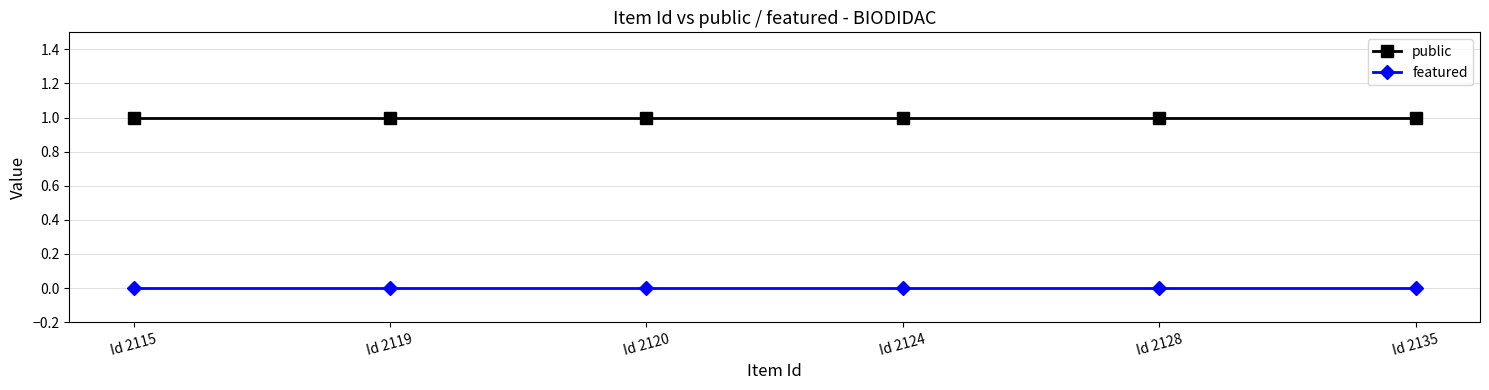

At how many categories does at least one series exceed 0?

6